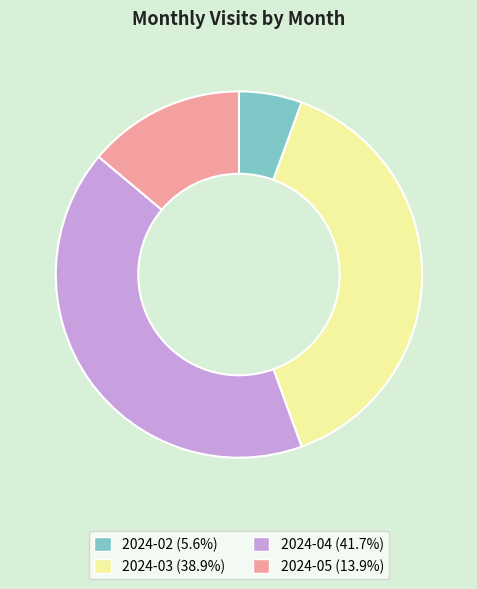

Is there a majority slice in this chart?

No